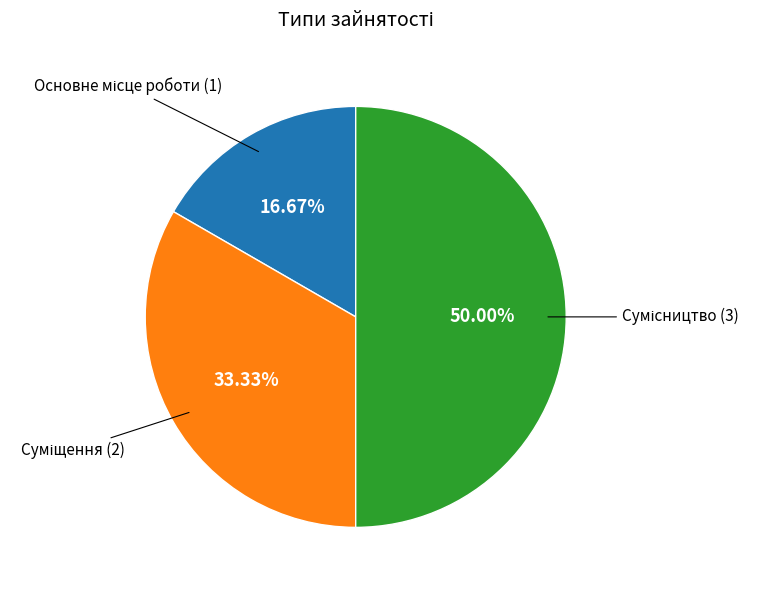

True or false: Основне місце роботи accounts for 28% of the total.

False